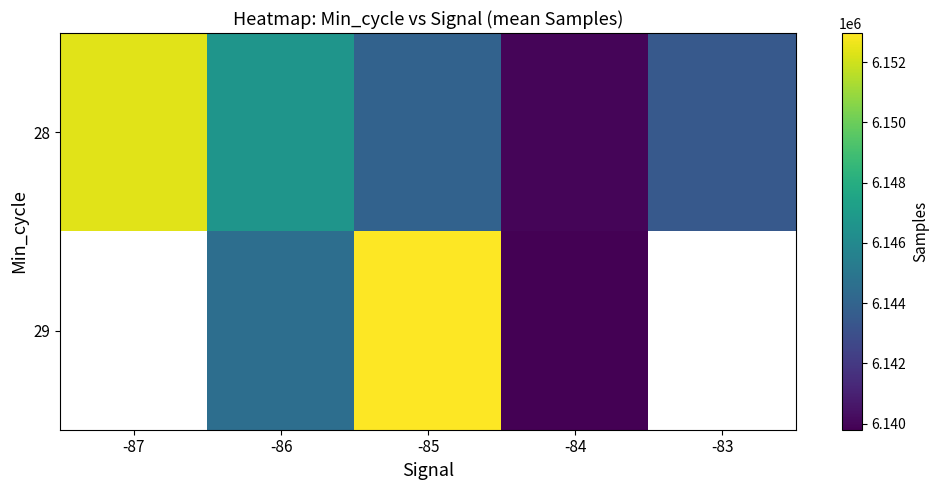

True or false: 29 has a value of 3953766.7 at -85.

False